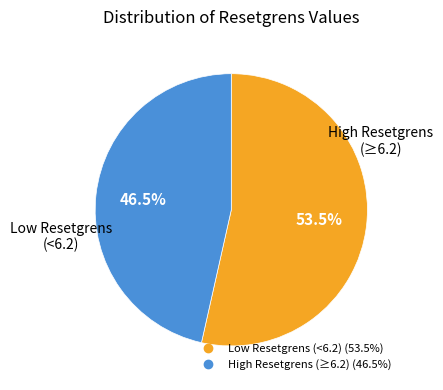

Does any single category account for the majority?

Yes